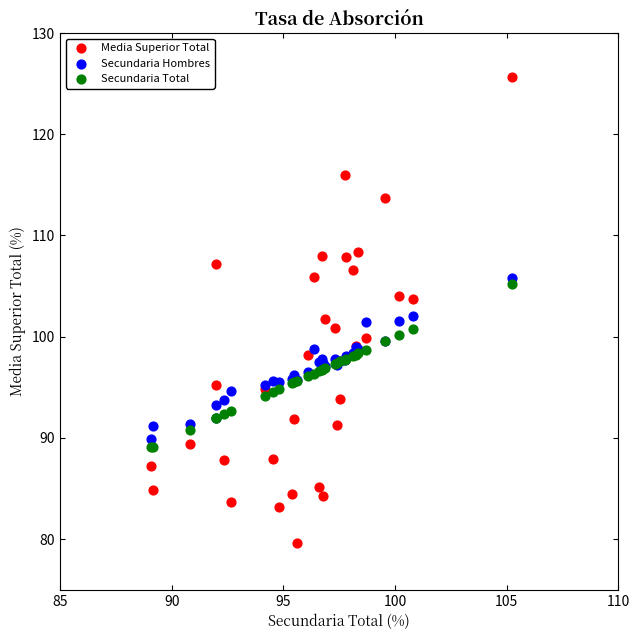

Which series has the widest spread of Y values?

Media Superior Total